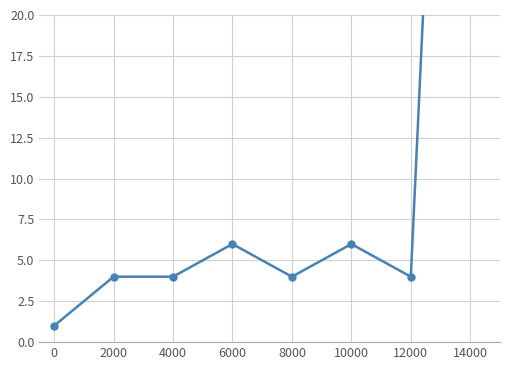

Which label corresponds to the largest value in the chart?

14000